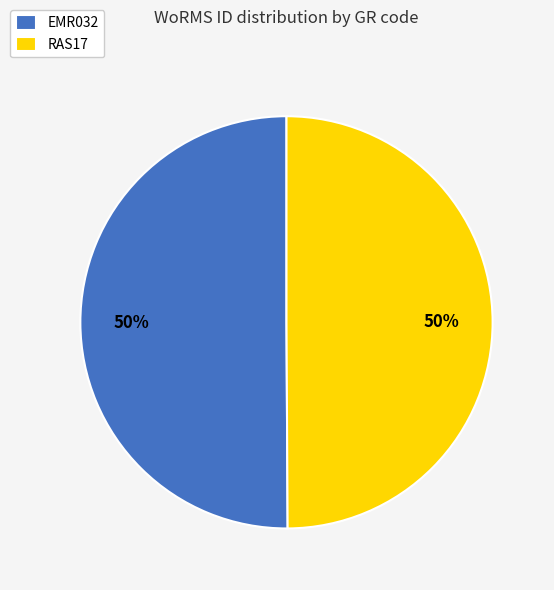

What is the ratio of the value at RAS17 to the value at EMR032?

1.0